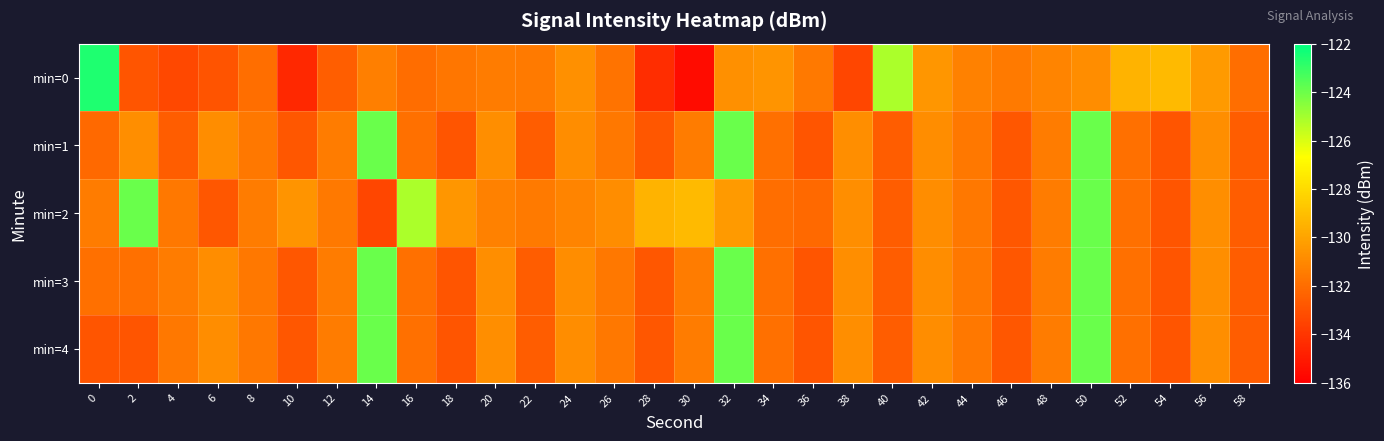

Reading left to right, what are all the values shown in this chart?

min=0: 0=-122.6	2=-132.9	4=-133.4	6=-132.9	8=-131.9	10=-134.5	12=-132.5	14=-131.3	16=-132.0	18=-131.6	20=-131.4	22=-131.5	24=-130.7	26=-131.8	28=-134.3	30=-135.5	32=-130.7	34=-130.6	36=-131.6	38=-133.4	40=-125.2	42=-130.5	44=-131.3	46=-131.5	48=-131.1	50=-130.8	52=-129.4	54=-129.2	56=-130.3	58=-131.9
min=1: 0=-132.1	2=-130.8	4=-132.6	6=-130.8	8=-131.6	10=-132.8	12=-131.4	14=-123.9	16=-131.9	18=-132.9	20=-130.8	22=-132.6	24=-130.8	26=-131.6	28=-132.8	30=-131.4	32=-123.9	34=-131.9	36=-132.9	38=-130.8	40=-132.6	42=-130.8	44=-131.6	46=-132.8	48=-131.4	50=-123.9	52=-131.9	54=-132.9	56=-130.8	58=-132.6
min=2: 0=-131.4	2=-123.9	4=-131.6	6=-132.8	8=-131.4	10=-130.6	12=-131.6	14=-133.4	16=-125.2	18=-130.5	20=-131.3	22=-131.5	24=-131.1	26=-130.8	28=-129.4	30=-129.2	32=-130.3	34=-131.9	36=-132.1	38=-130.8	40=-132.6	42=-130.8	44=-131.6	46=-132.8	48=-131.4	50=-123.9	52=-131.9	54=-132.9	56=-130.8	58=-132.6
min=3: 0=-131.9	2=-131.9	4=-131.4	6=-130.8	8=-131.6	10=-132.8	12=-131.4	14=-123.9	16=-131.9	18=-132.9	20=-130.8	22=-132.6	24=-130.8	26=-131.6	28=-132.8	30=-131.4	32=-123.9	34=-131.9	36=-132.9	38=-130.8	40=-132.6	42=-130.8	44=-131.6	46=-132.8	48=-131.4	50=-123.9	52=-131.9	54=-132.9	56=-130.8	58=-132.6
min=4: 0=-132.9	2=-132.9	4=-131.6	6=-130.8	8=-131.6	10=-132.8	12=-131.4	14=-123.9	16=-131.9	18=-132.9	20=-130.8	22=-132.6	24=-130.8	26=-131.6	28=-132.8	30=-131.4	32=-123.9	34=-131.9	36=-132.9	38=-130.8	40=-132.6	42=-130.8	44=-131.6	46=-132.8	48=-131.4	50=-123.9	52=-131.9	54=-132.9	56=-130.8	58=-132.6